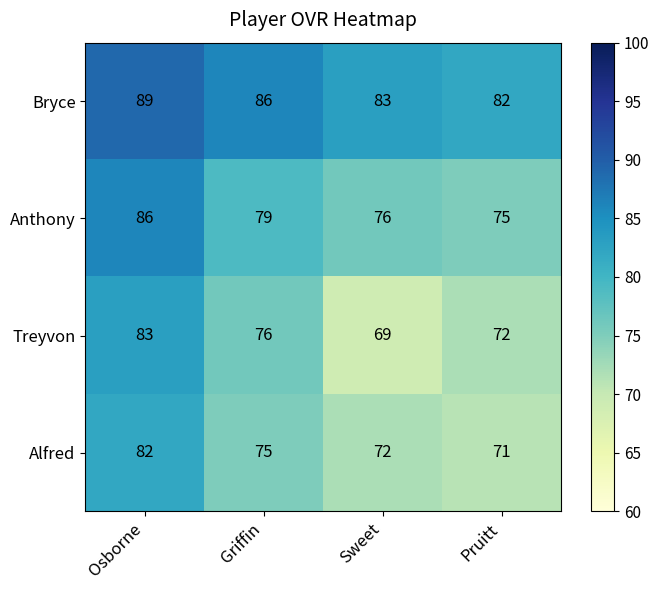

Is it true that Bryce equals 18 at Sweet?

False